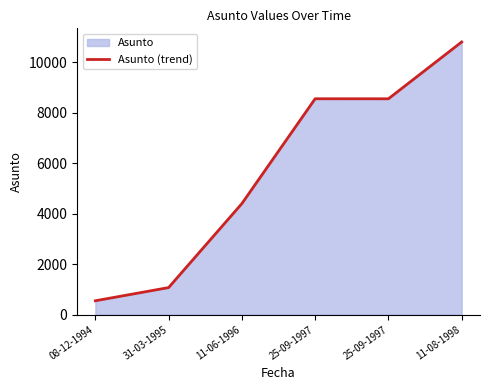

What is the sum of the values at 25-09-1997 and 11-08-1998?

19366